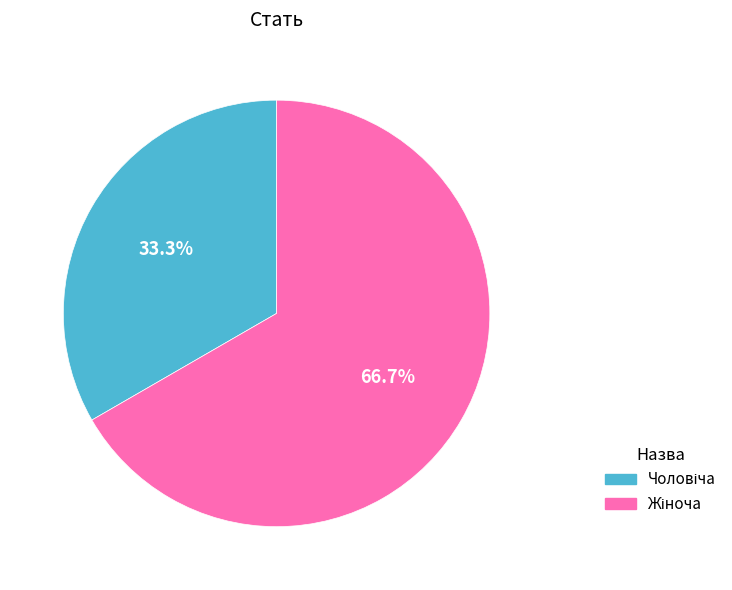

Is there a majority slice in this chart?

Yes